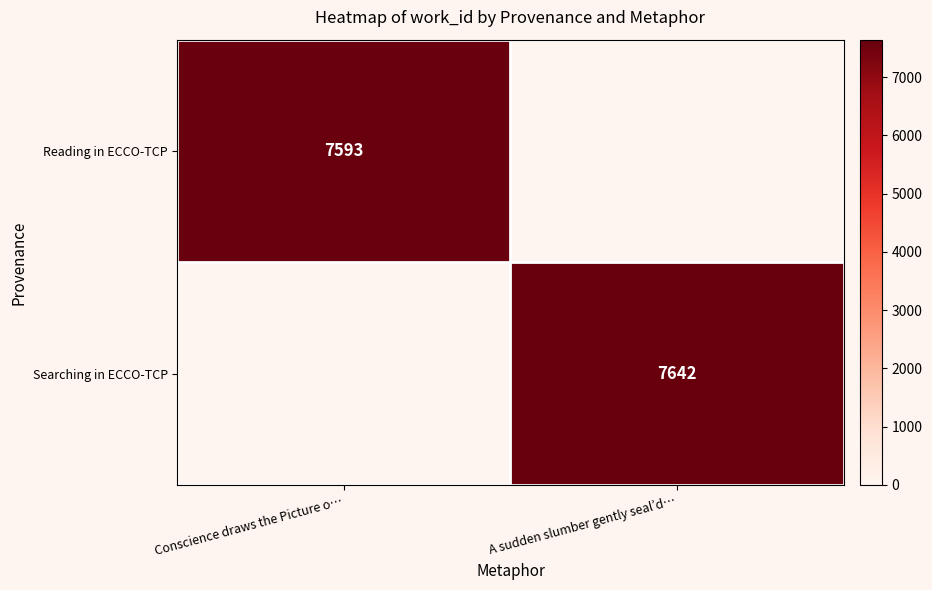

True or false: Reading in ECCO-TCP has a value of 7593 at Conscience draws the Picture o….

True